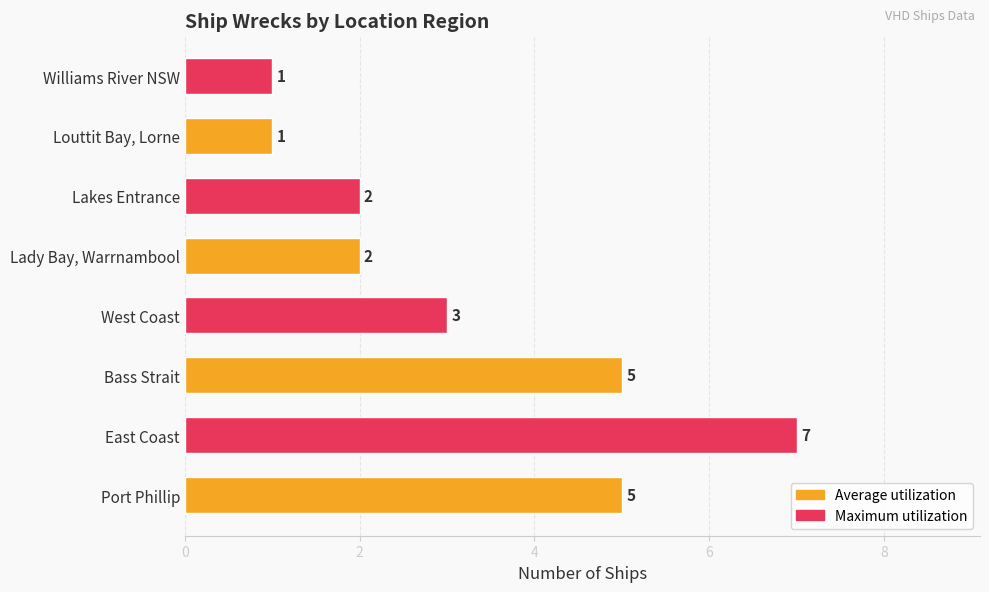

Is it true that the value at Bass Strait is 5?

True